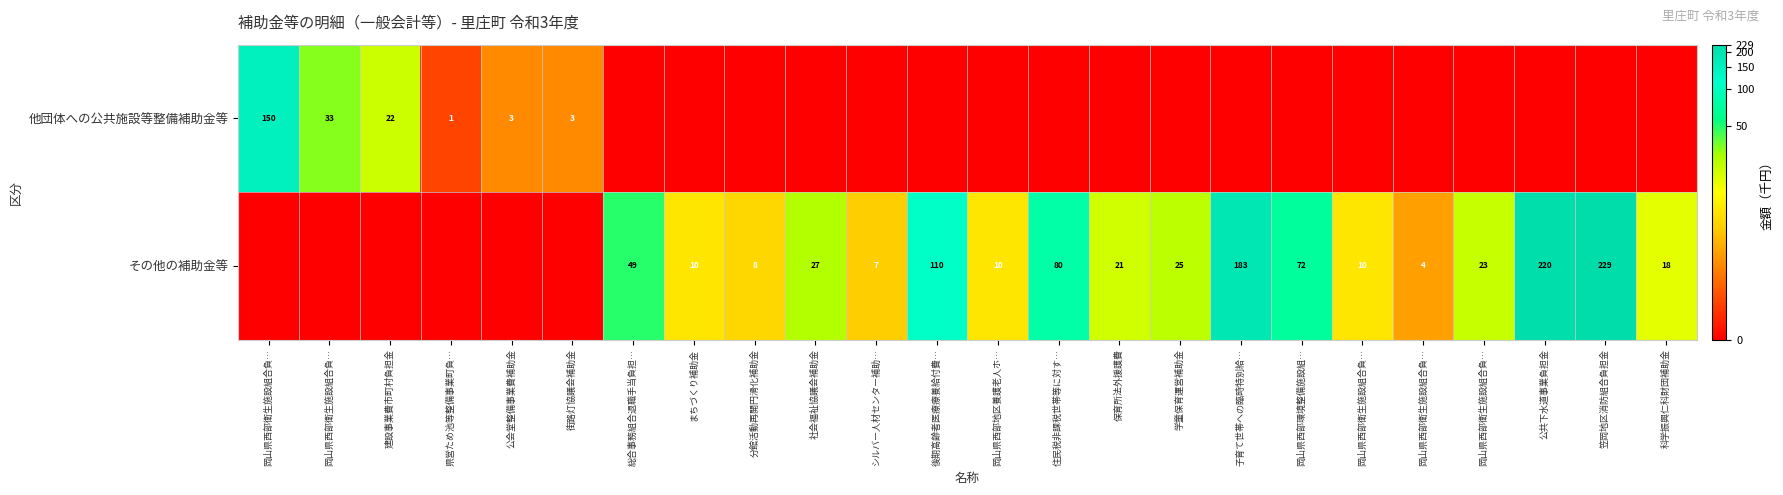

How many distinct data groups are displayed?

2